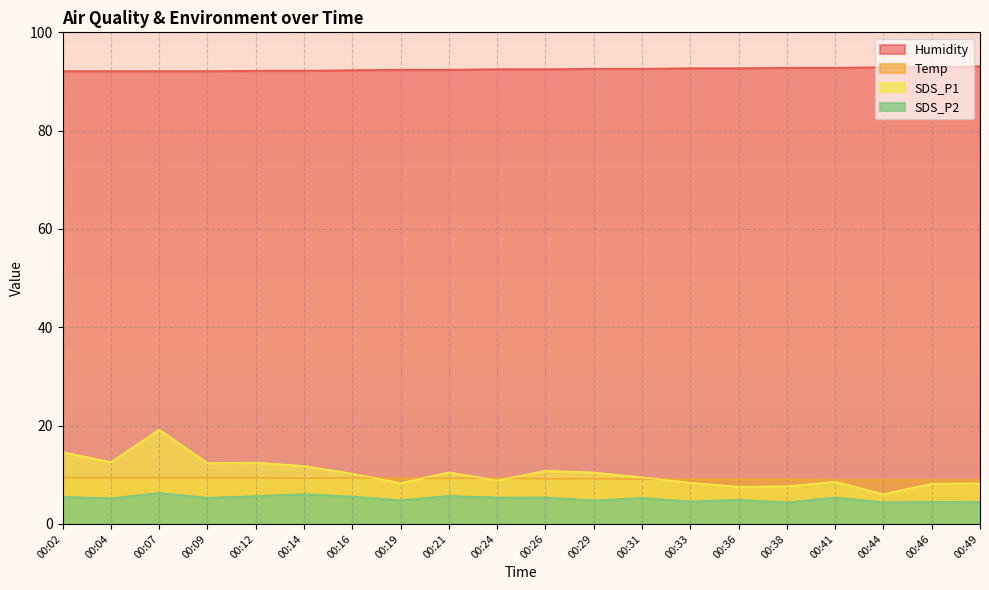

What is the sum of all SDS_P1 values?

206.5